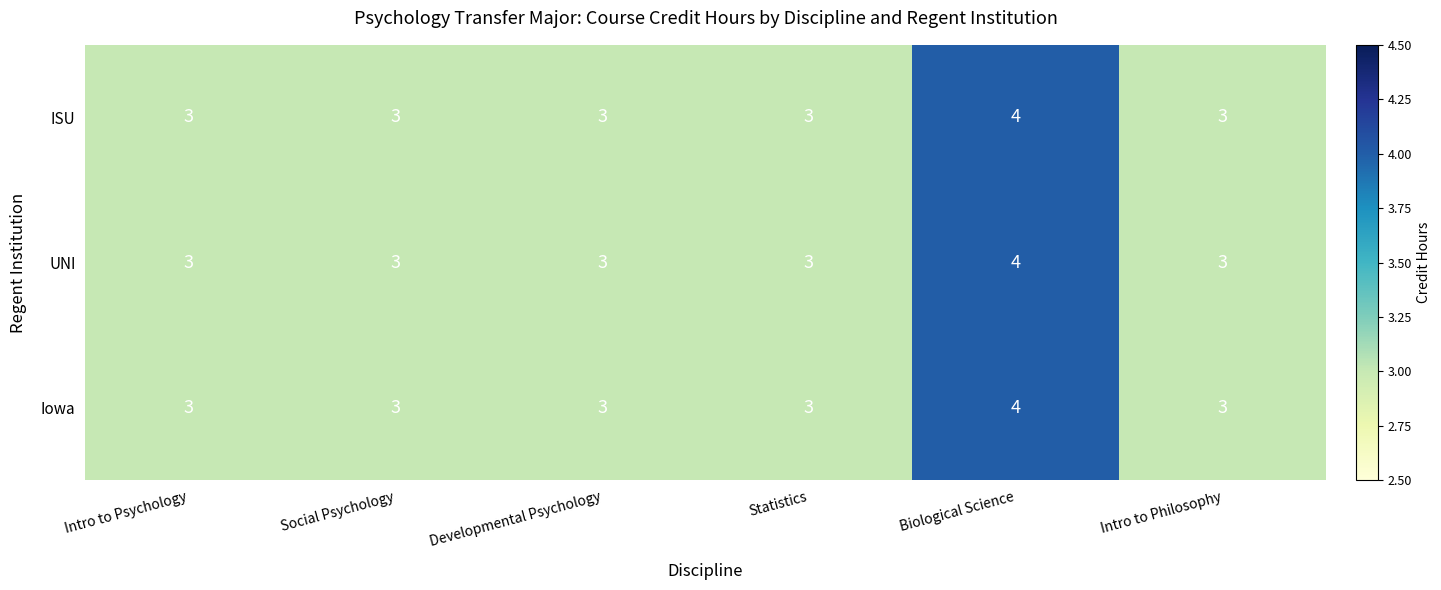

True or false: ISU has a value of 3 at Intro to Psychology.

True